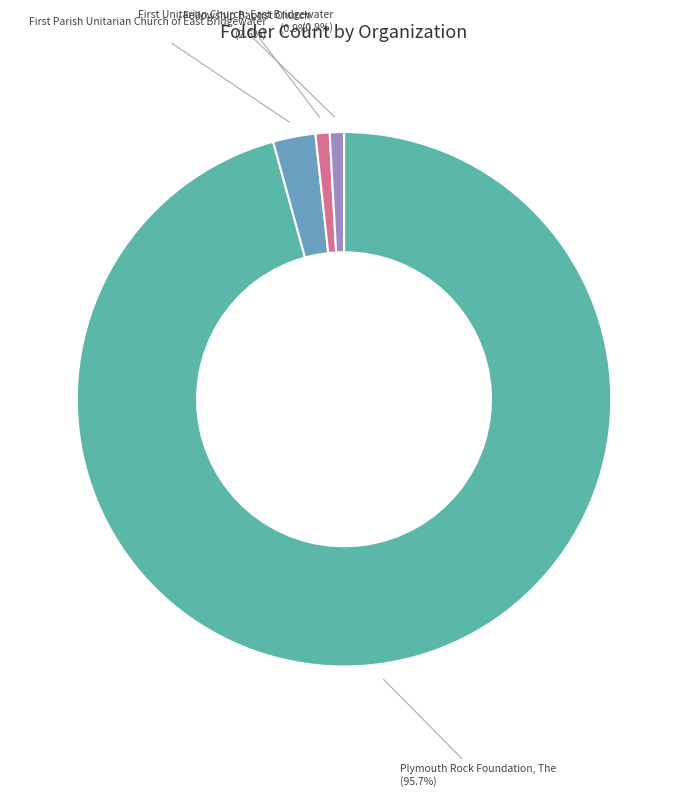

Count the number of slices in the pie.

4